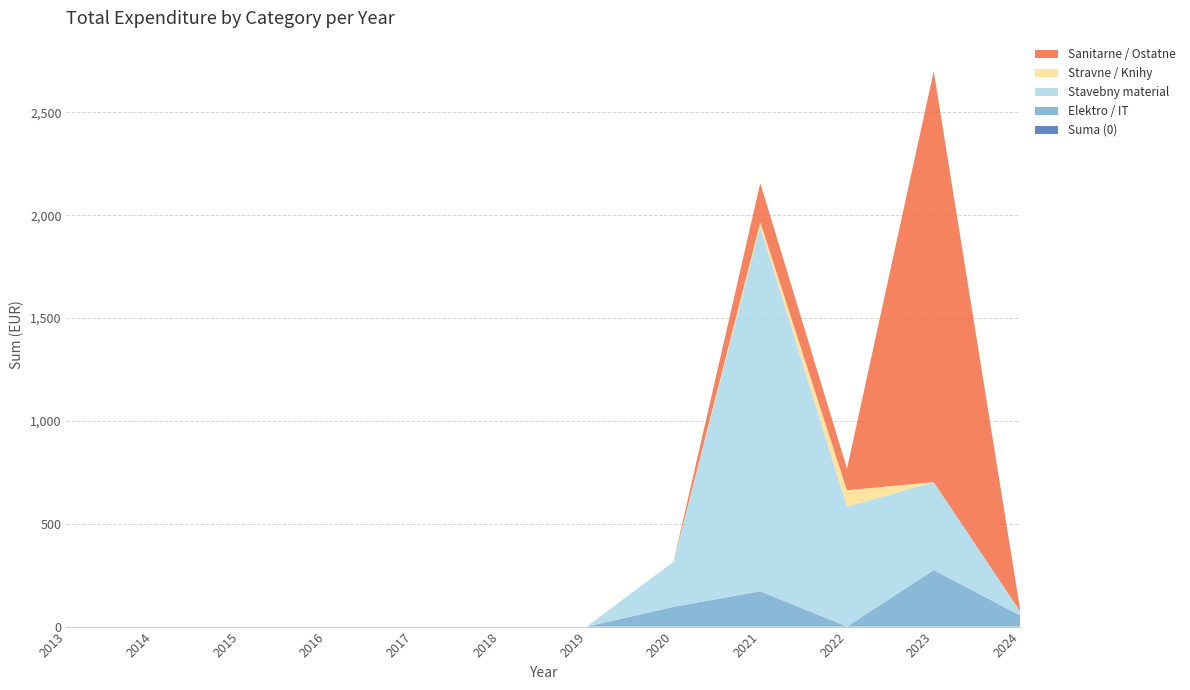

Reading left to right, transcribe all the data shown in this chart.

Suma (0): 2013=0.0	2014=0.0	2015=0.0	2016=0.0	2017=0.0	2018=0.0	2019=0.0	2020=0.0	2021=0.0	2022=0.0	2023=0.0	2024=0.0
Elektro / IT: 2013=0.0	2014=0.0	2015=0.0	2016=0.0	2017=0.0	2018=0.0	2019=0.0	2020=96.0	2021=171.7	2022=0.0	2023=274.8	2024=53.6
Stavebny material: 2013=0.0	2014=0.0	2015=0.0	2016=0.0	2017=0.0	2018=0.0	2019=0.0	2020=219.6	2021=1772.8	2022=583.0	2023=427.7	2024=18.8
Stravne / Knihy: 2013=0.0	2014=0.0	2015=0.0	2016=0.0	2017=0.0	2018=0.0	2019=0.0	2020=0.0	2021=22.0	2022=80.0	2023=0.0	2024=0.0
Sanitarne / Ostatne: 2013=0.0	2014=0.0	2015=0.0	2016=0.0	2017=0.0	2018=0.0	2019=0.0	2020=0.0	2021=190.0	2022=105.0	2023=1998.0	2024=0.0